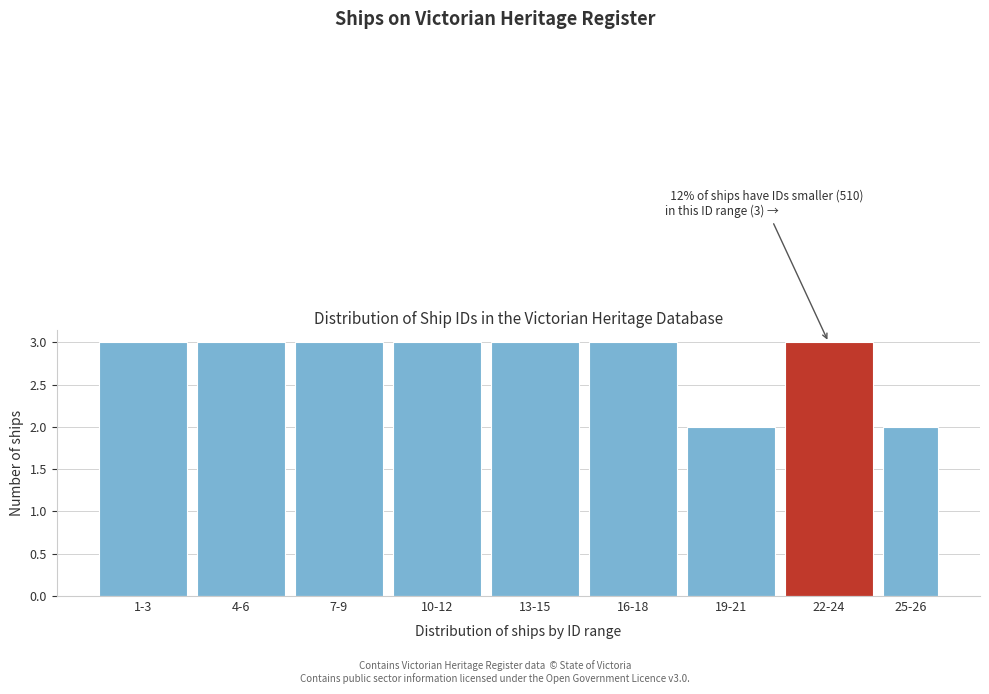

Reading left to right, extract all data points from this chart.

3	3	3	3	3	3	2	3	2